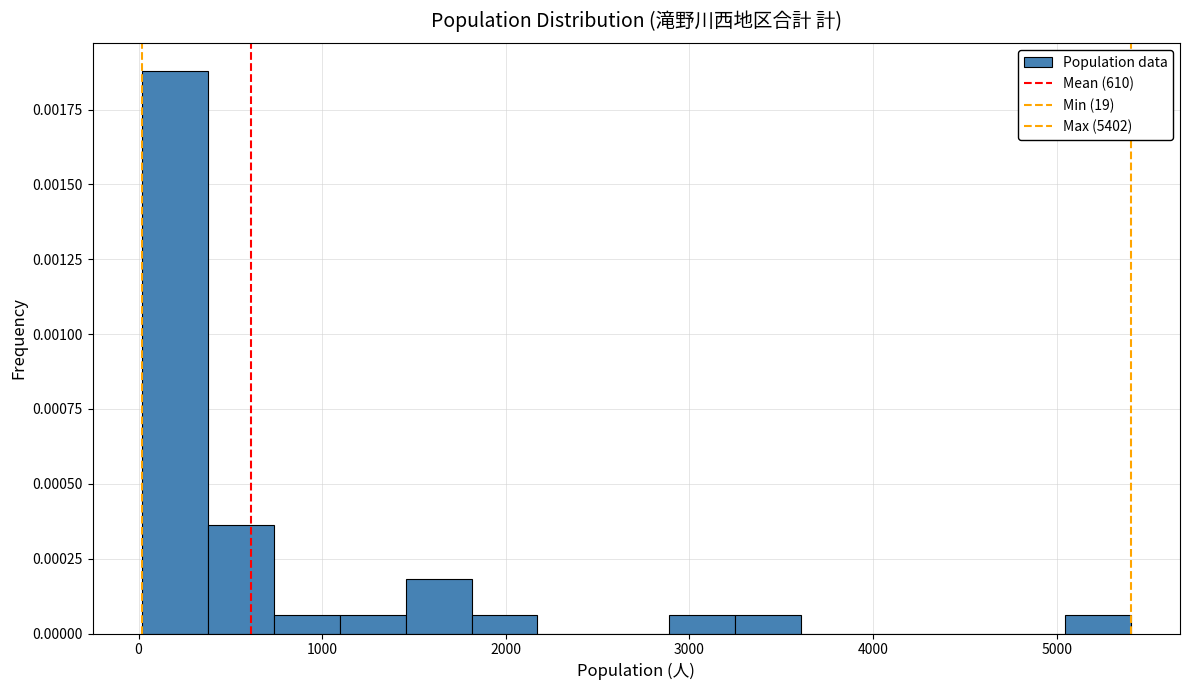

Around what value on the x-axis is the tallest bar? Give the approximate position of its centre, as read against the axis.

200